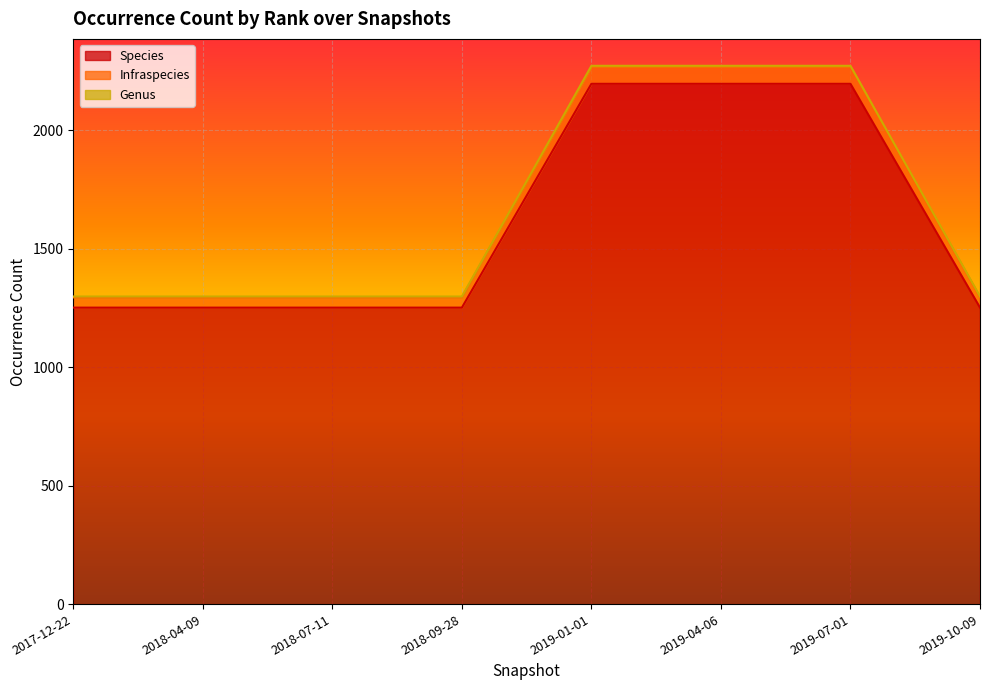

At how many categories does at least one series exceed 1318?

3